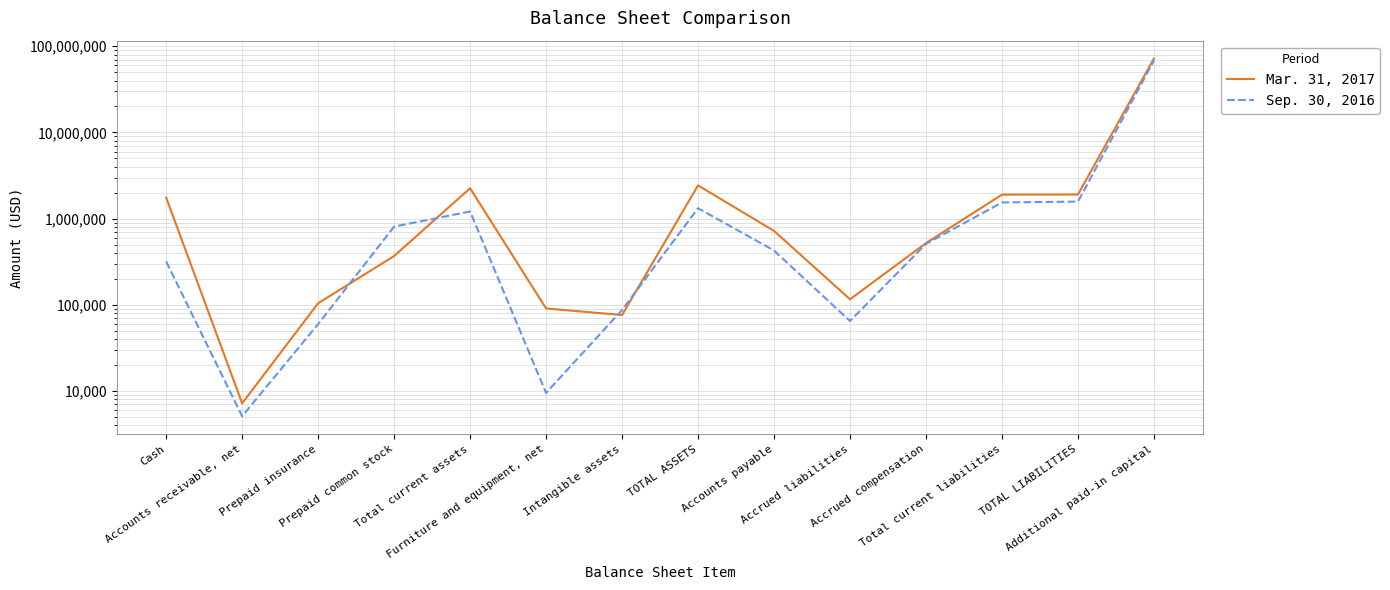

What is the label of the 5th point from the right?

Accrued liabilities